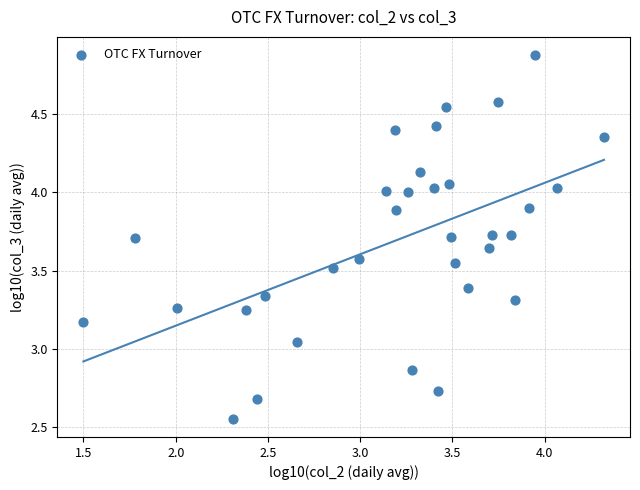

What is the range of Y values (max minus min)?

2.3